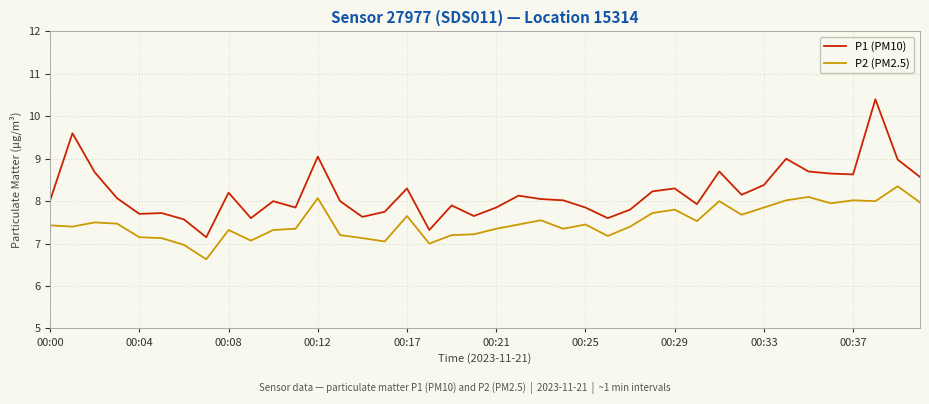

What is the greatest value displayed?

10.4